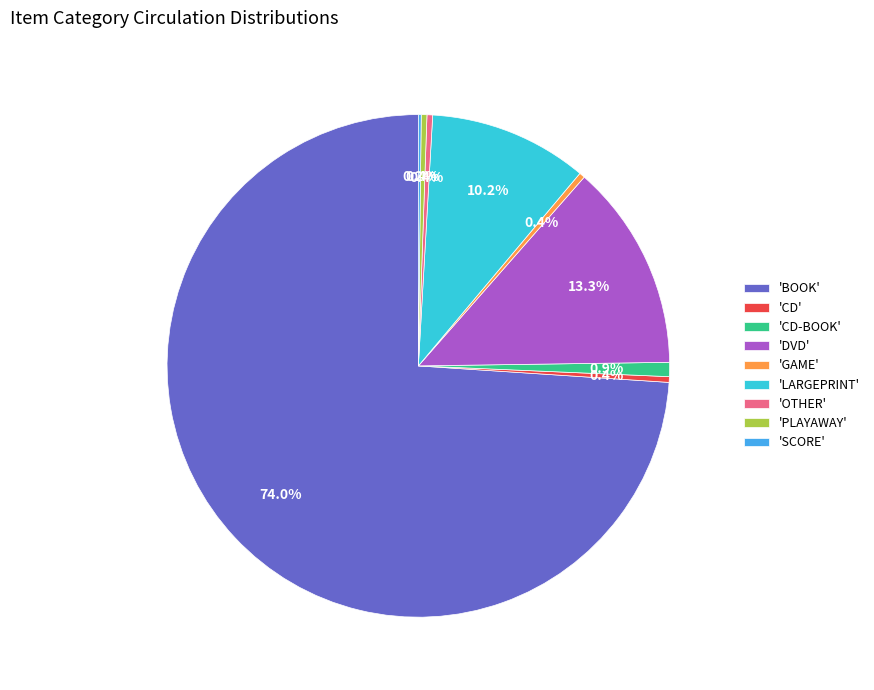

What percentage do 'DVD' and 'CD-BOOK' together represent?

14.2%